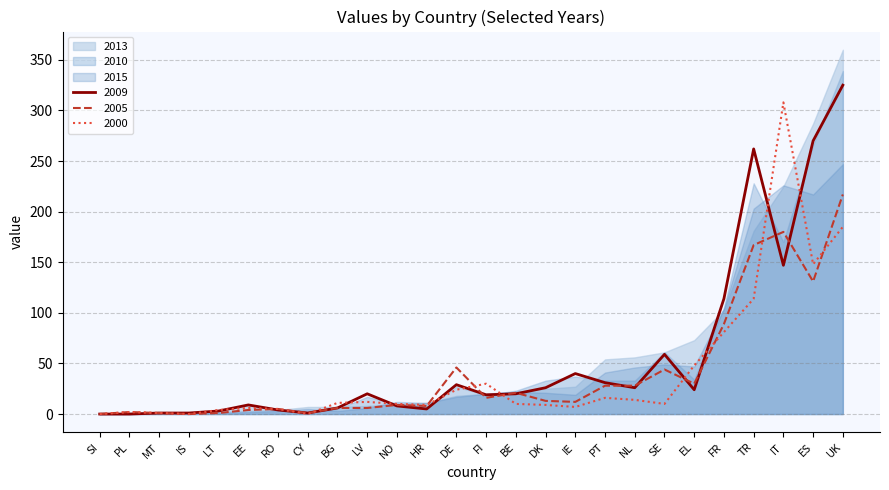

The value of 2000 at DE is 36. True or false?

False